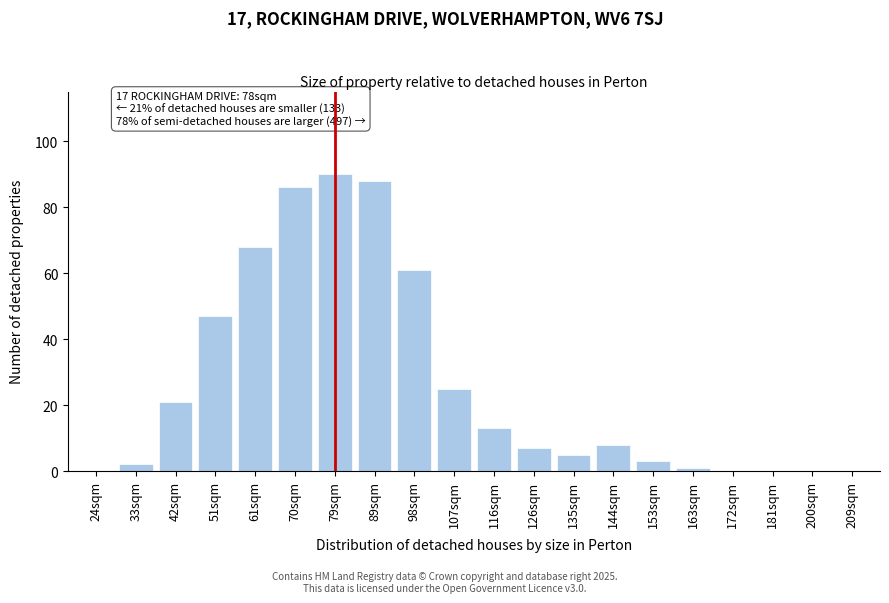

Reading right to left, list all the values displayed in this chart.

209sqm=0	200sqm=0	181sqm=0	172sqm=0	163sqm=1	153sqm=3	144sqm=8	135sqm=5	126sqm=7	116sqm=13	107sqm=25	98sqm=61	89sqm=88	79sqm=90	70sqm=86	61sqm=68	51sqm=47	42sqm=21	33sqm=2	24sqm=0